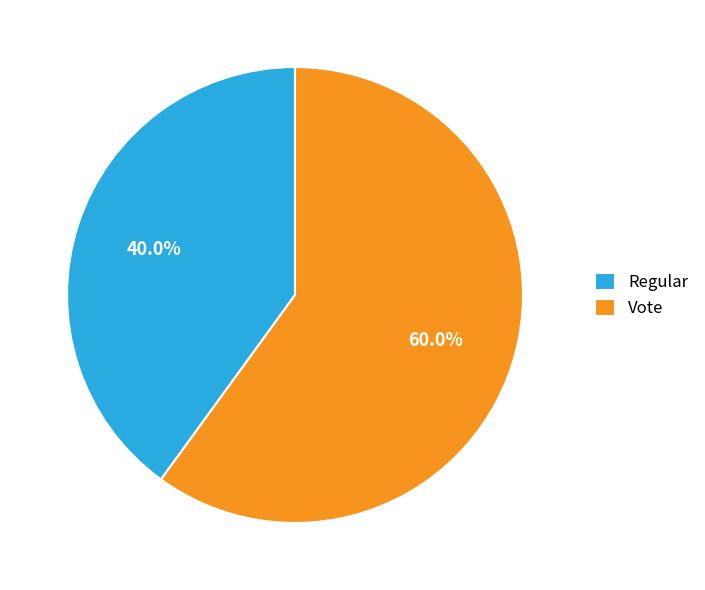

Count the number of slices in the pie.

2